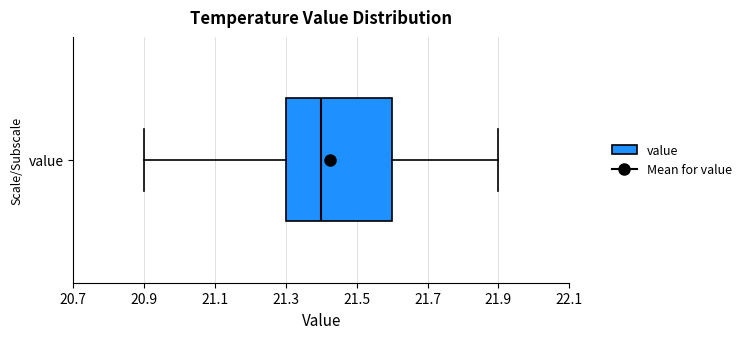

Transcribe this box plot: give where the median line is, the range the box spans, and where the two whiskers end, as read against the x-axis. The values are not printed on the chart, so give them approximately, as read against the axis.

median 21.4, box 21.3 to 21.6, whiskers 20.9 to 21.9